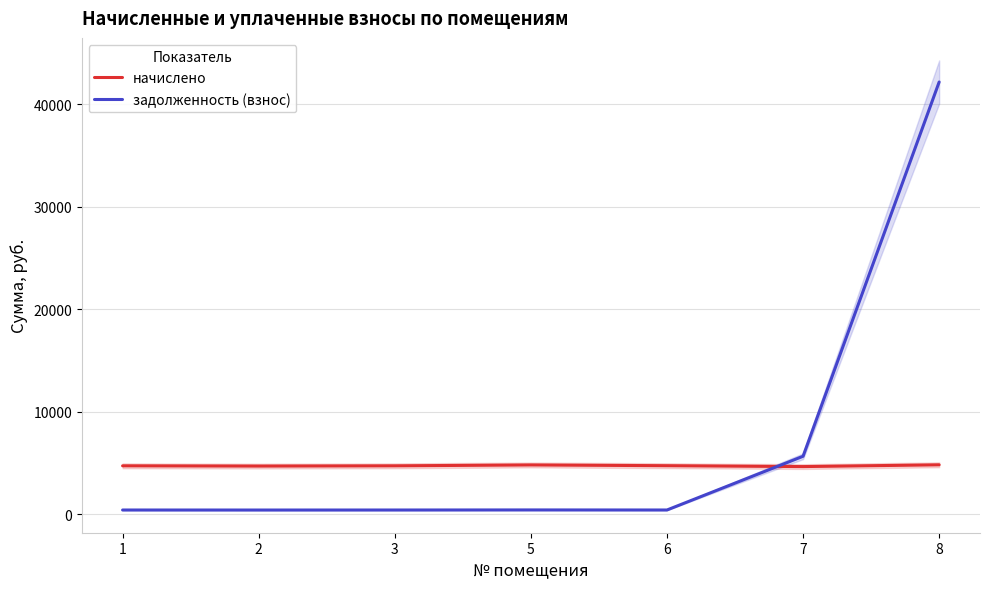

What is the average value of the задолженность (взнос) series?

7108.2